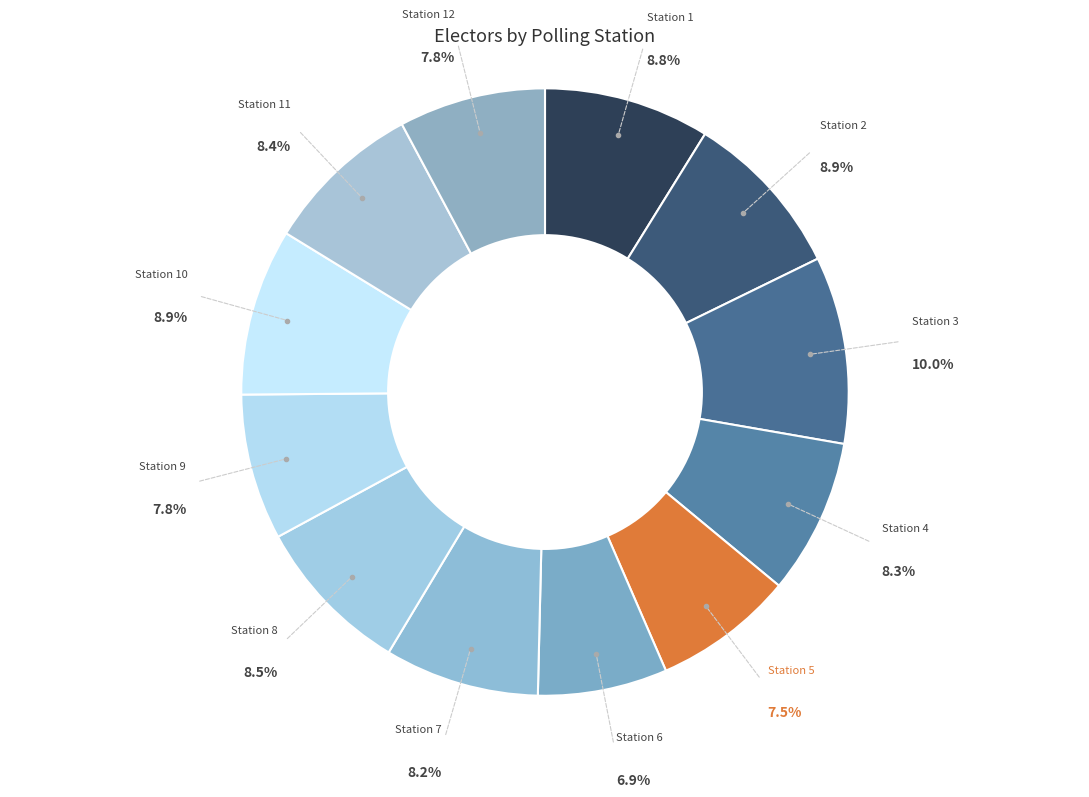

How many segments does this pie chart have?

12